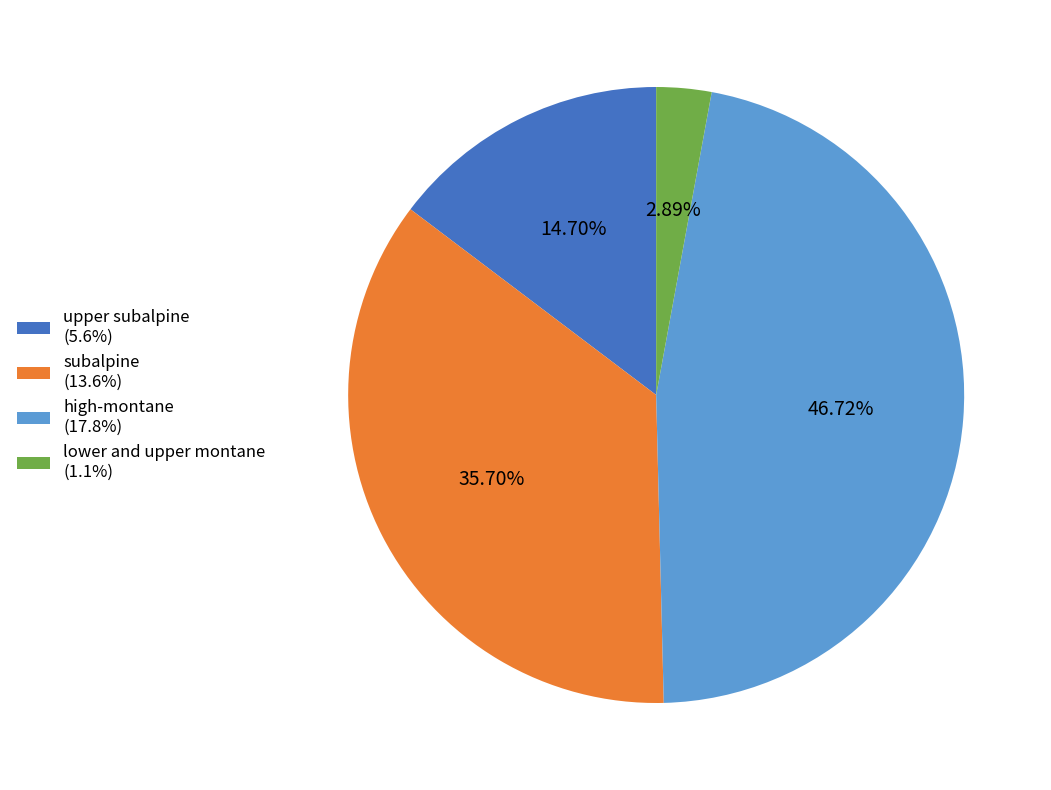

How many segments does this pie chart have?

4